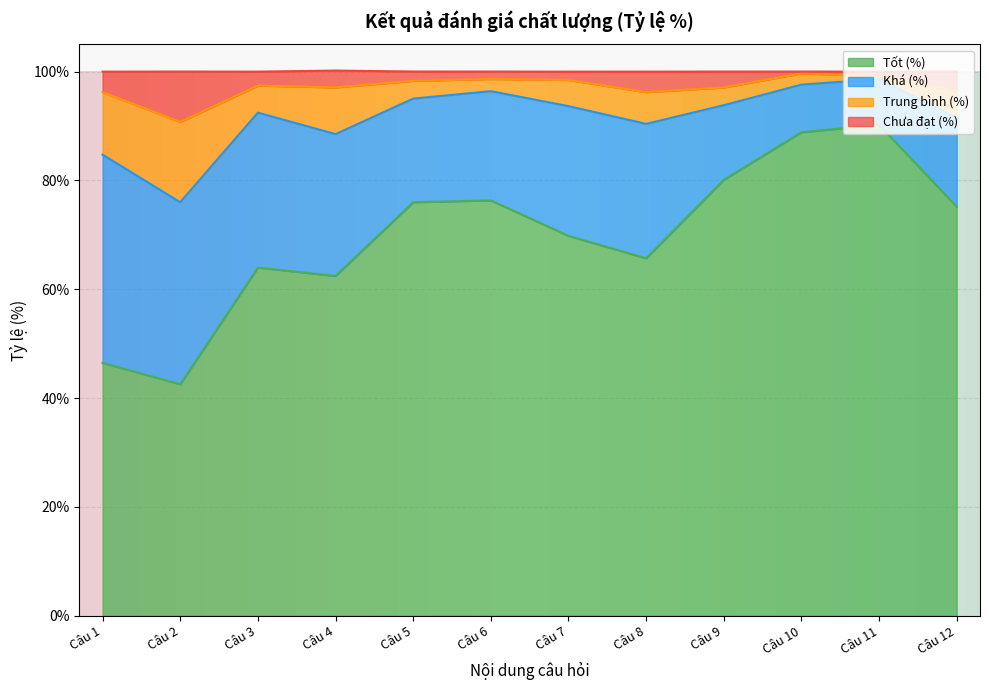

What is the total value across all series at Câu 6?

100.0